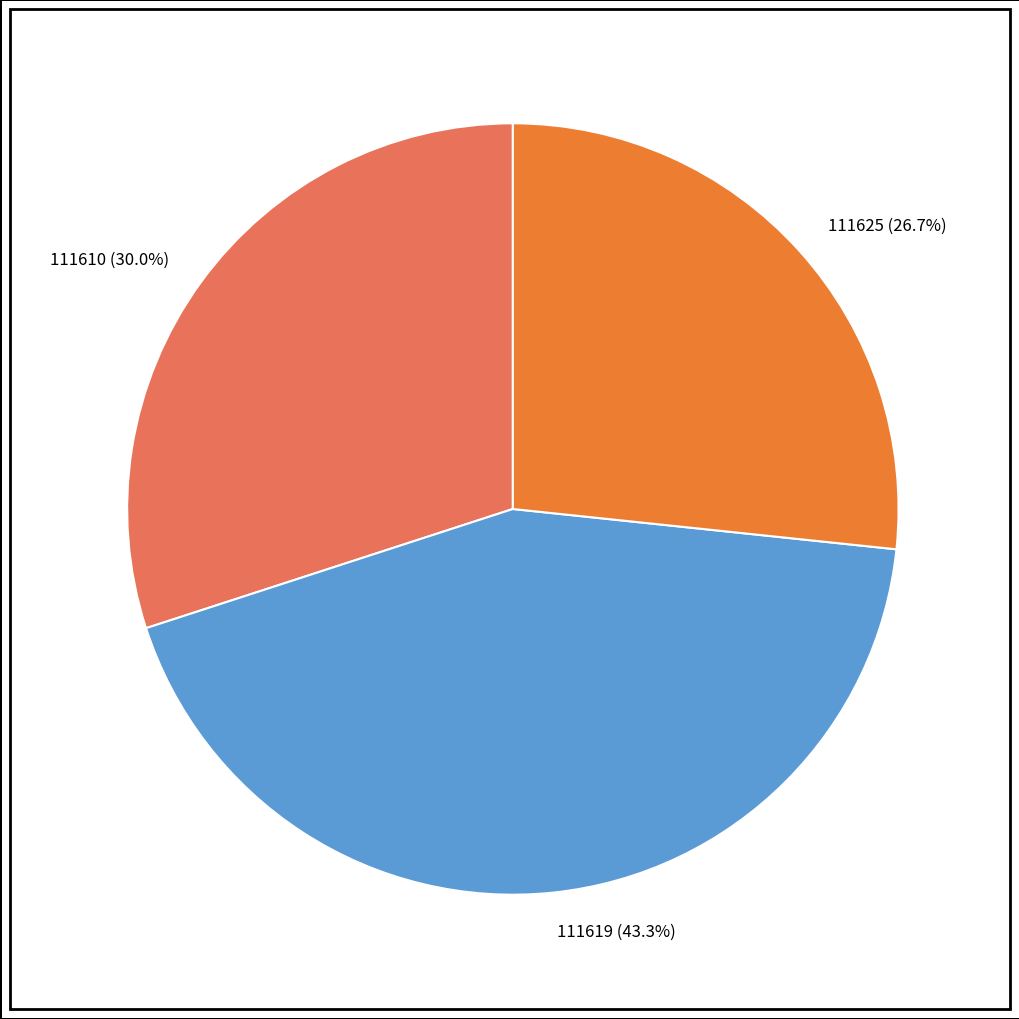

The 111619 slice represents 54% of the pie. True or false?

False